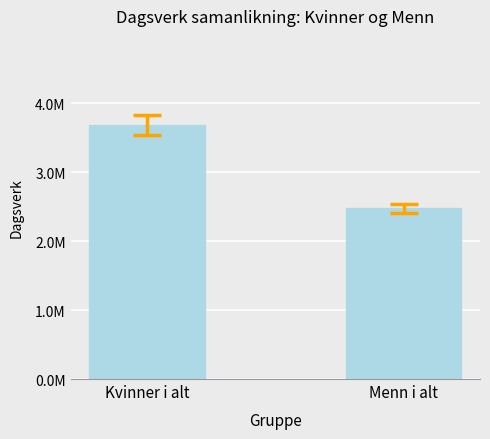

What is the label of the 1st bar from the left?

Kvinner i alt